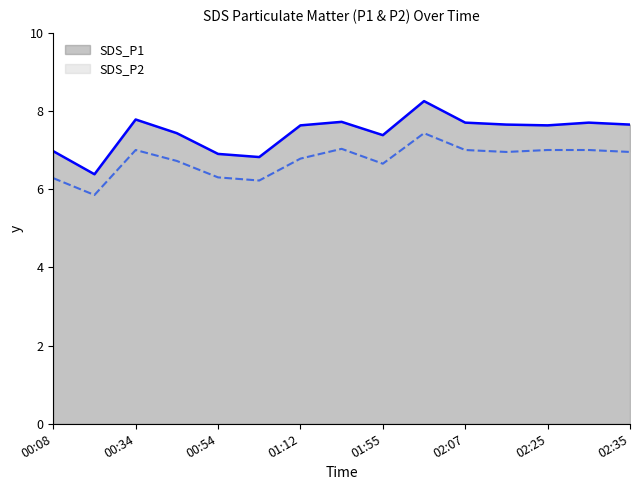

Where does the SDS_P2 series first go above 6?

00:08